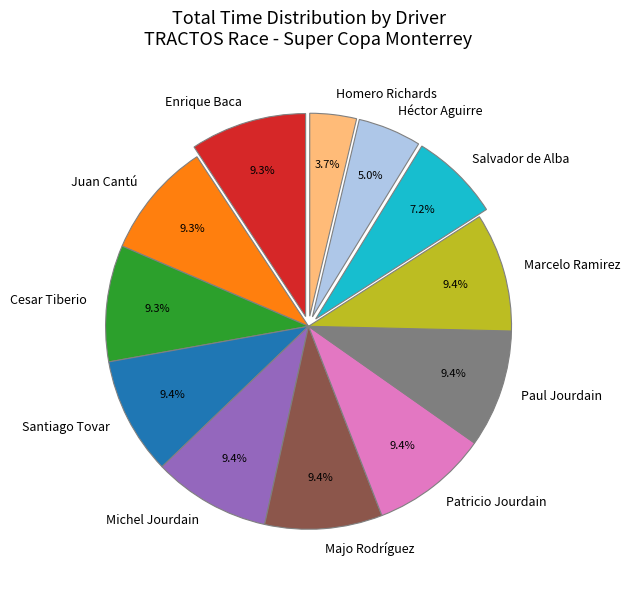

The Michel Jourdain slice represents 19% of the pie. True or false?

False